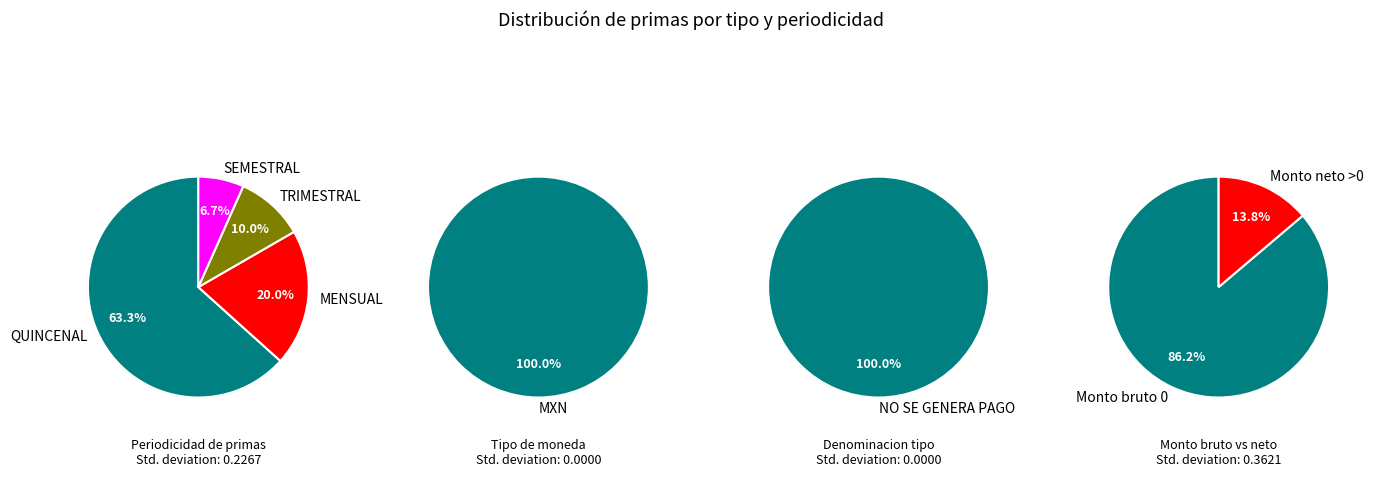

Rank the categories by value from highest to lowest.

MXN, QUINCENAL, MENSUAL, TRIMESTRAL, SEMESTRAL